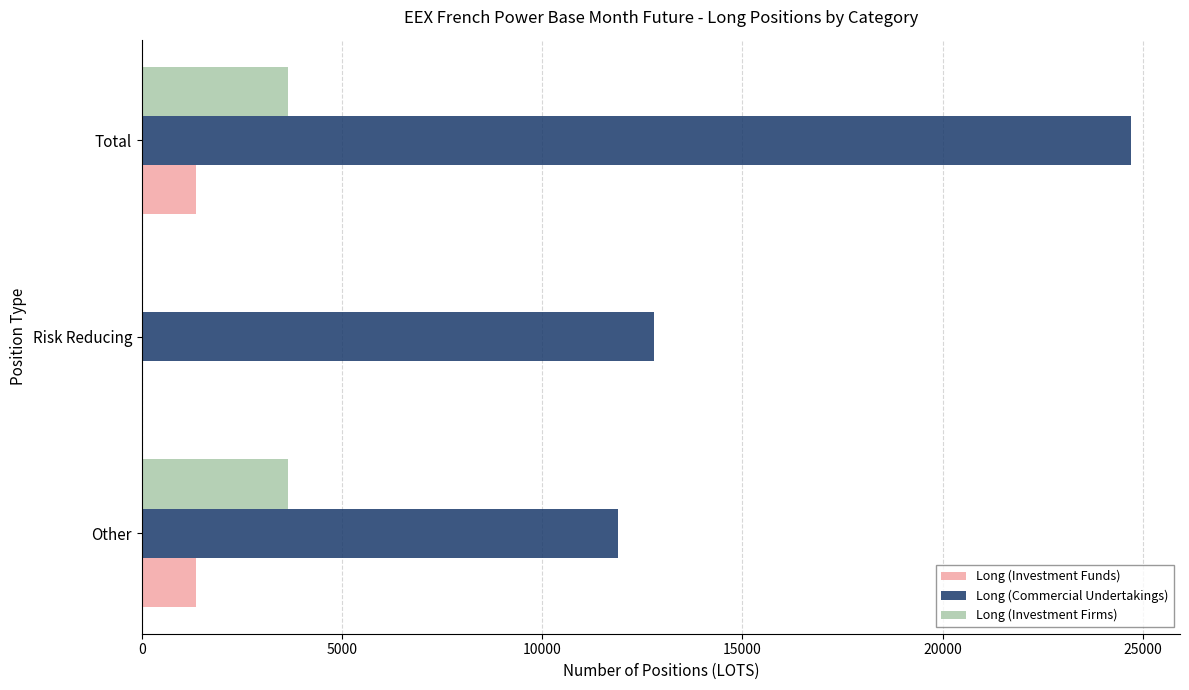

Which series has the largest total across all categories?

Long (Commercial Undertakings)